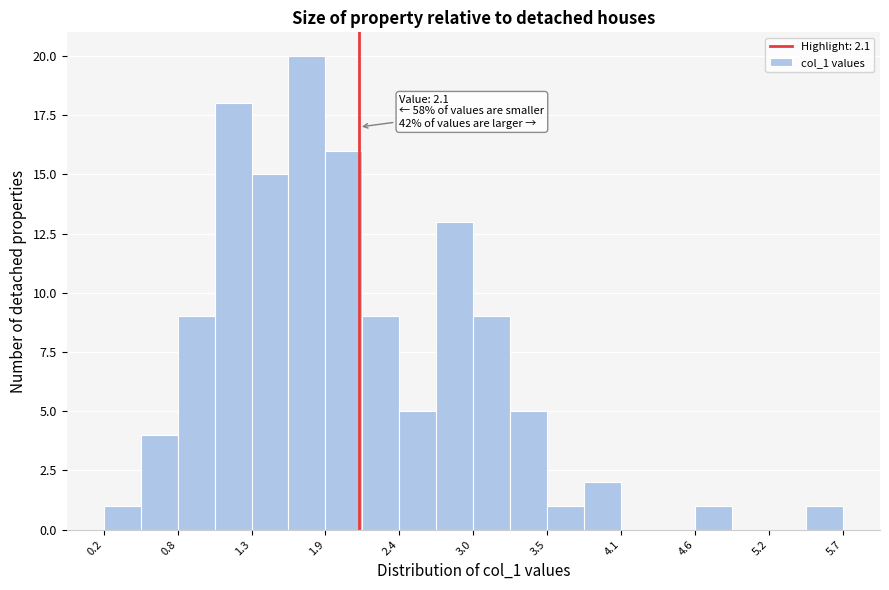

Around what value on the x-axis is the tallest bar? Give the approximate position of its centre, as read against the axis.

1.7